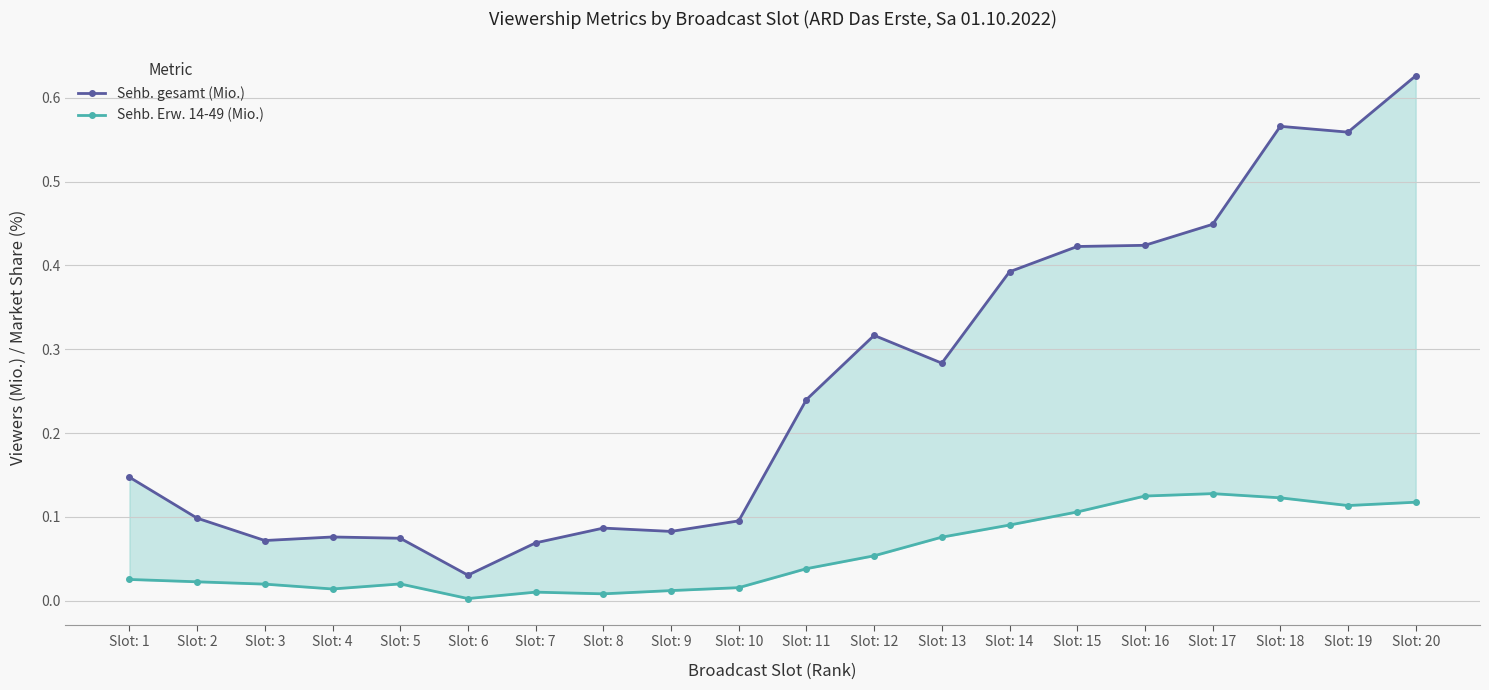

At how many categories does at least one series exceed 0?

20